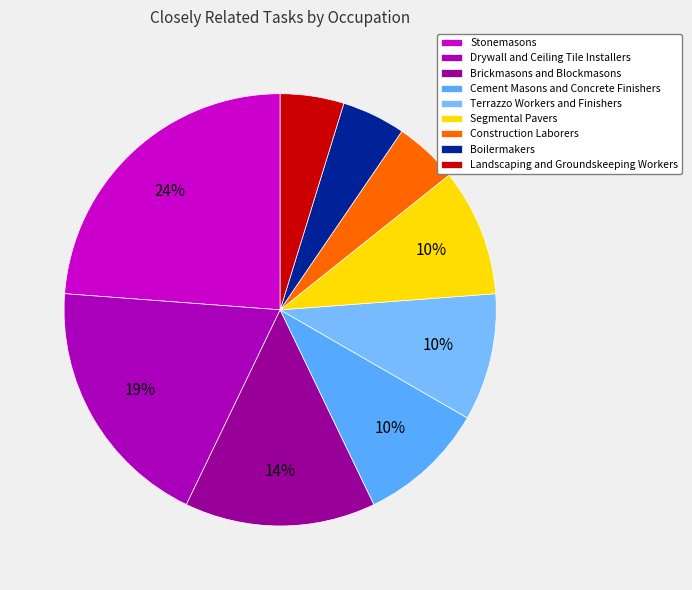

Count the number of slices in the pie.

9